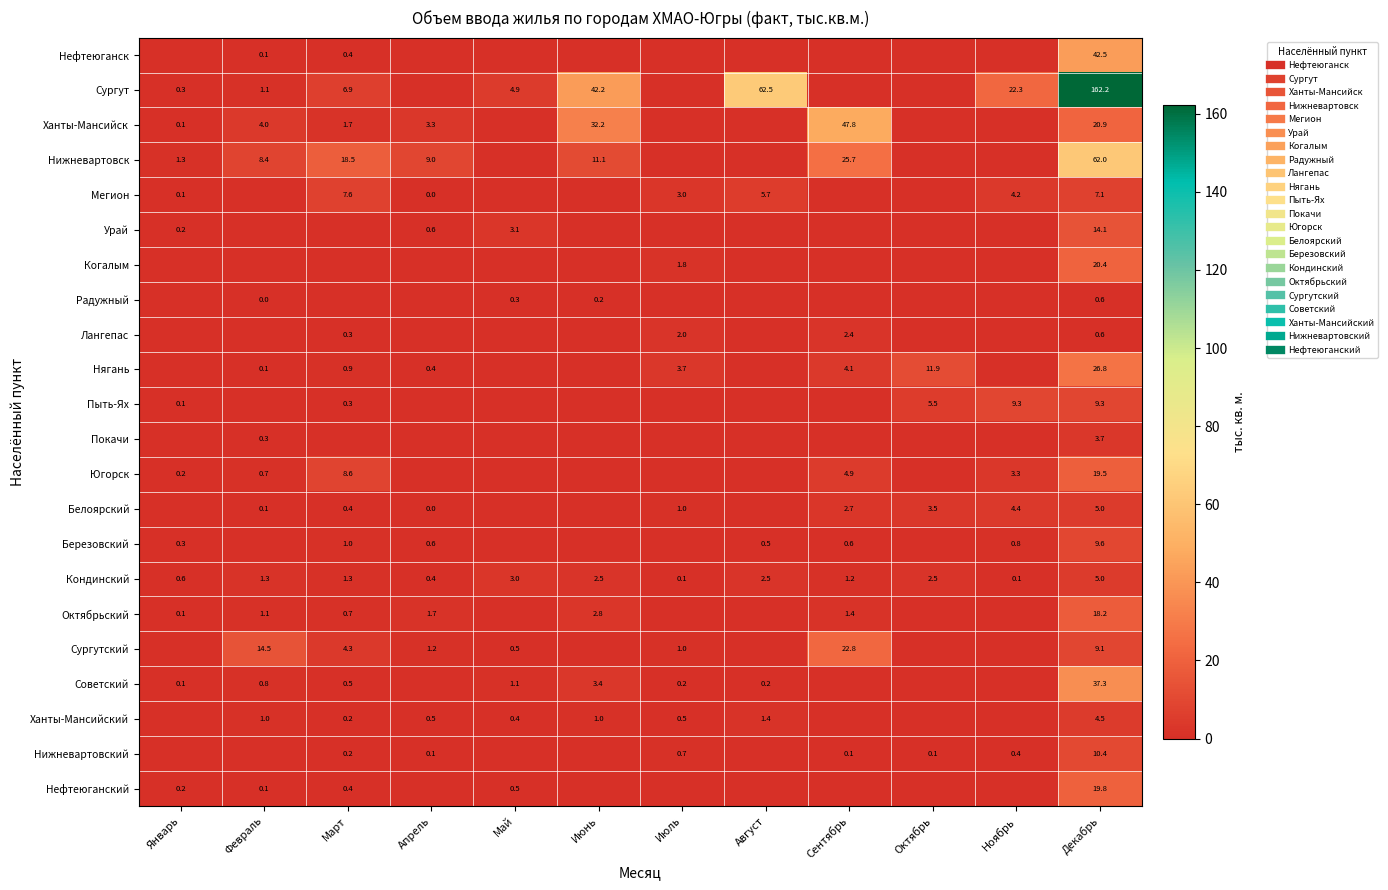

At how many categories does at least one series exceed 148?

1